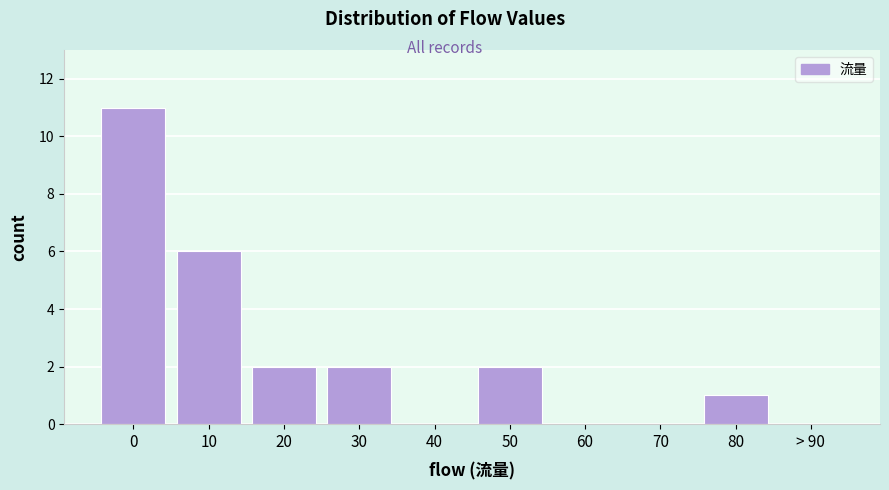

Reading left to right, transcribe all the data shown in this chart.

0=11	10=6	20=2	30=2	40=0	50=2	60=0	70=0	80=1	> 90=0